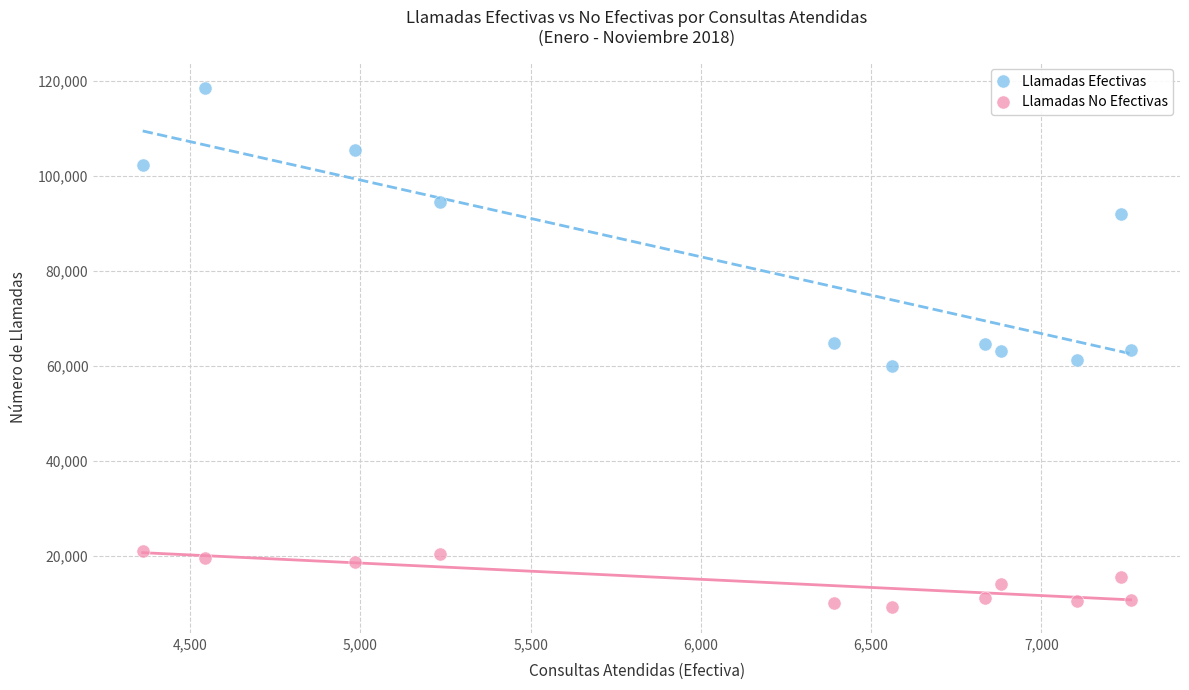

What are all the series names shown in the legend?

Llamadas Efectivas, Llamadas No Efectivas